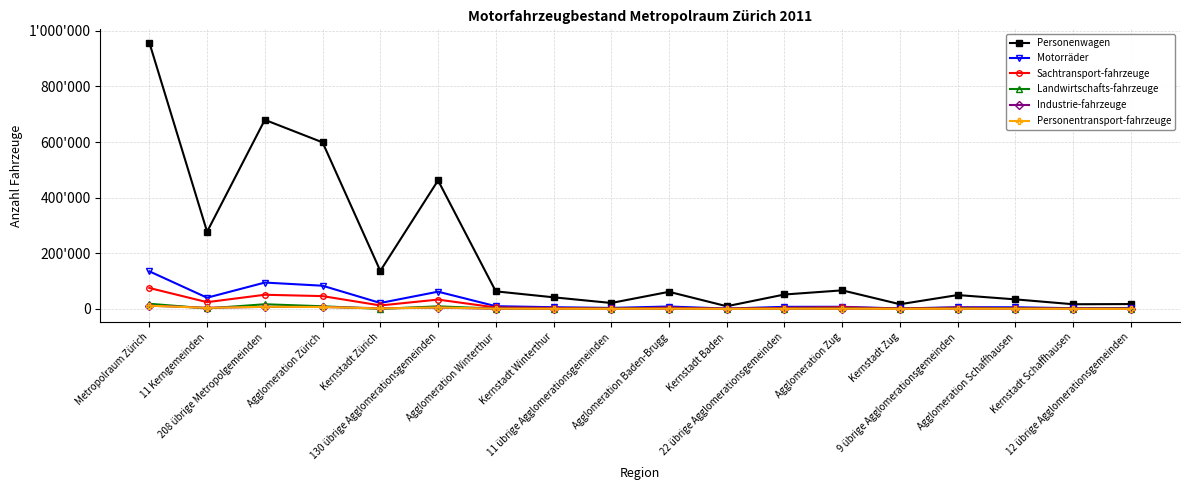

Read the Sachtransport-fahrzeuge value at 9 übrige Agglomerationsgemeinden, to the nearest 100.

4600